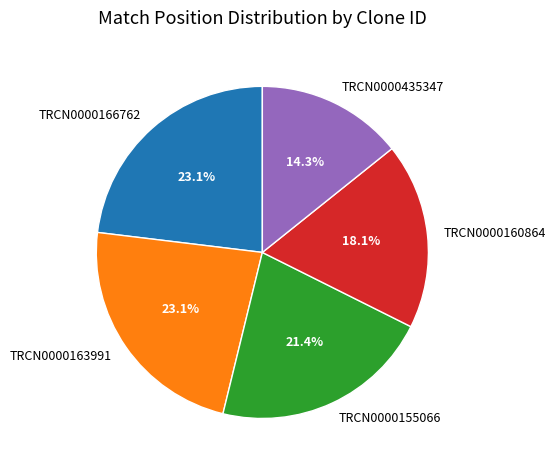

To the nearest percent, what portion does TRCN0000160864 represent?

18%